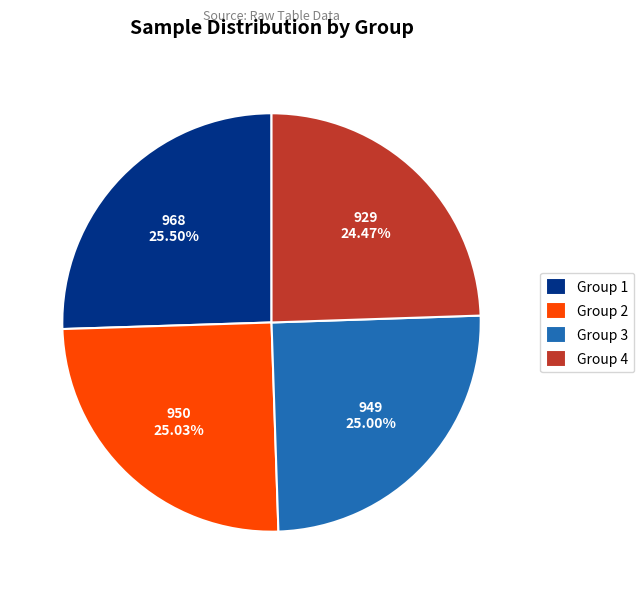

Is there a majority slice in this chart?

No